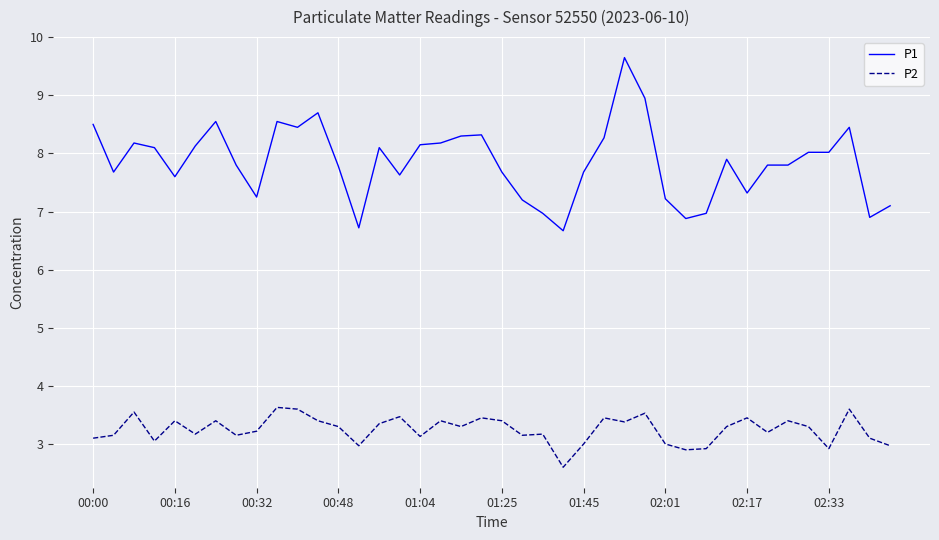

What is the difference between the second highest and second lowest values in the P1 series?

2.2